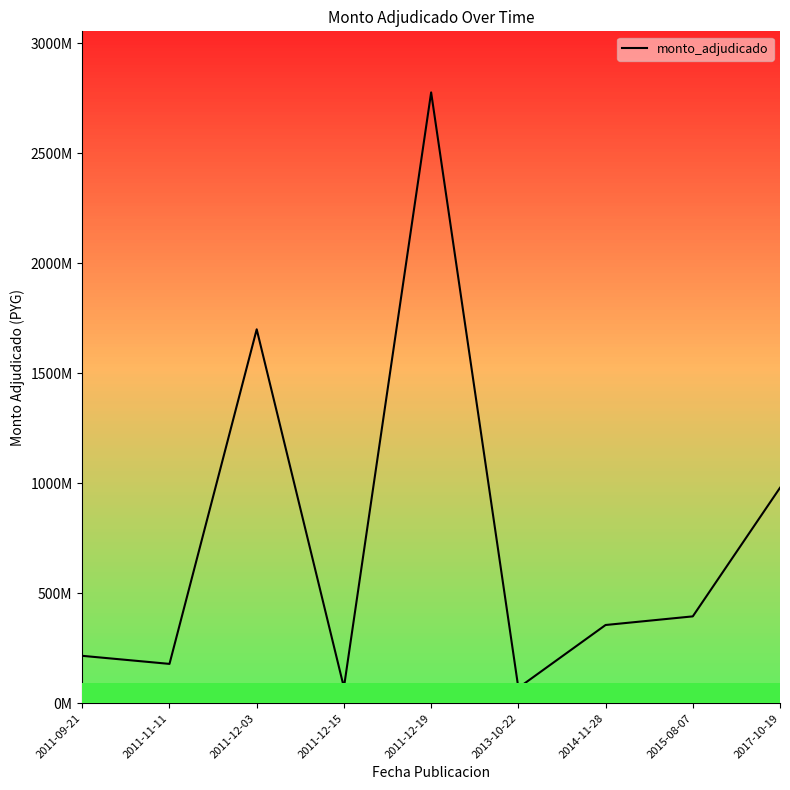

Is this an area chart (filled region under the line)?

Yes